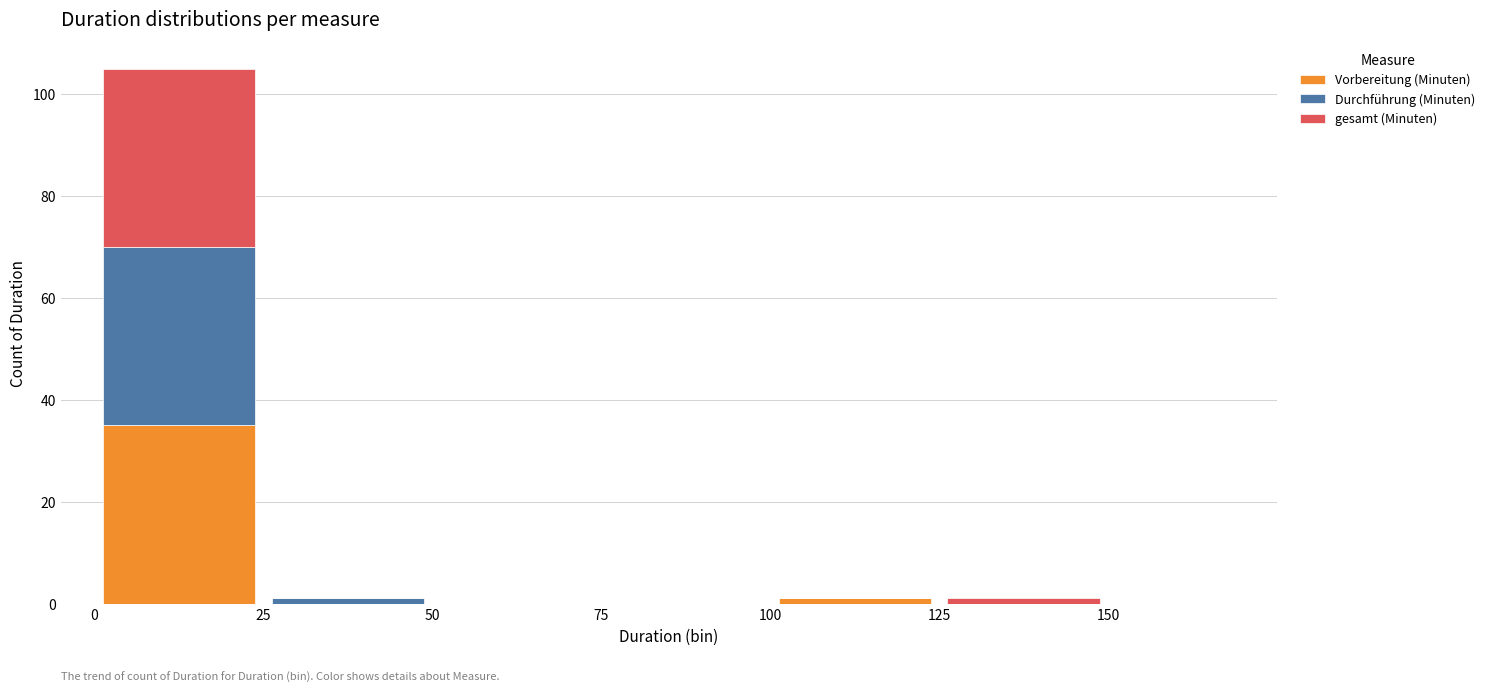

What is the total height of the stacked bar covering 0 to 25 on the x-axis? The values are not printed on the chart, so give them approximately, as read against the axis.

106